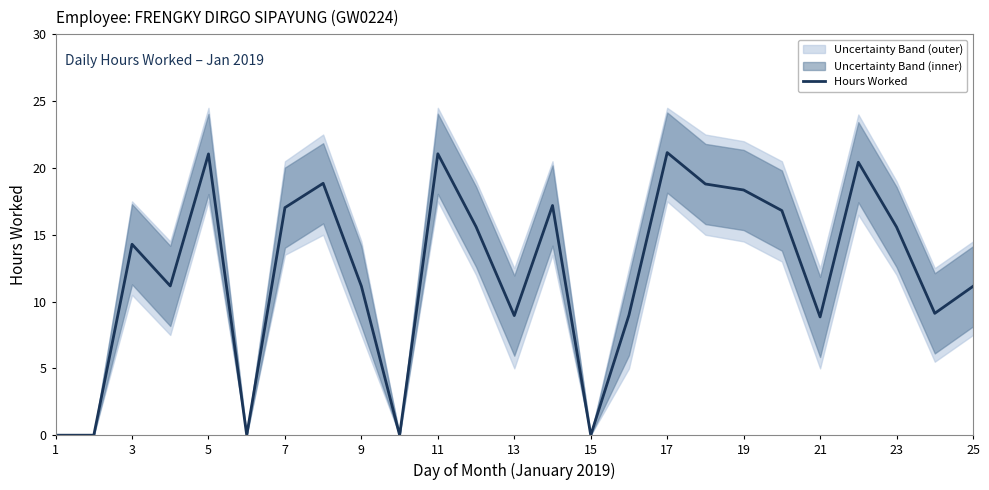

Reading left to right, what are all the values shown in this chart?

0.0	0.0	14.3	11.2	21.1	0.0	17.0	18.9	11.2	0.0	21.1	15.6	8.9	17.2	0.0	9.0	21.1	18.8	18.4	16.8	8.8	20.4	15.6	9.1	11.1